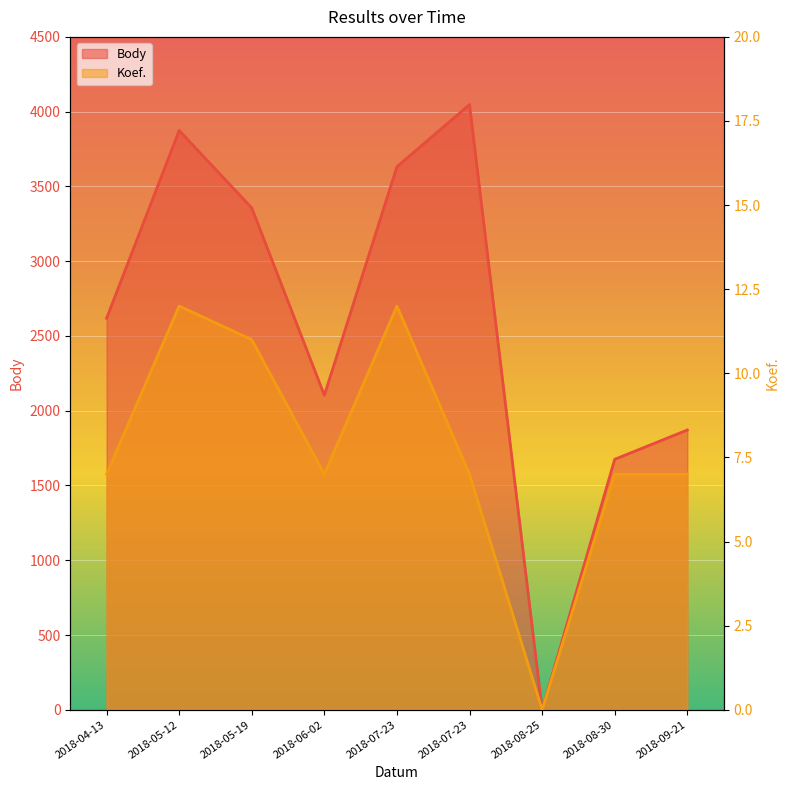

Is the value of Body at 2018-05-12 greater than the value of Koef. at 2018-06-02?

Yes